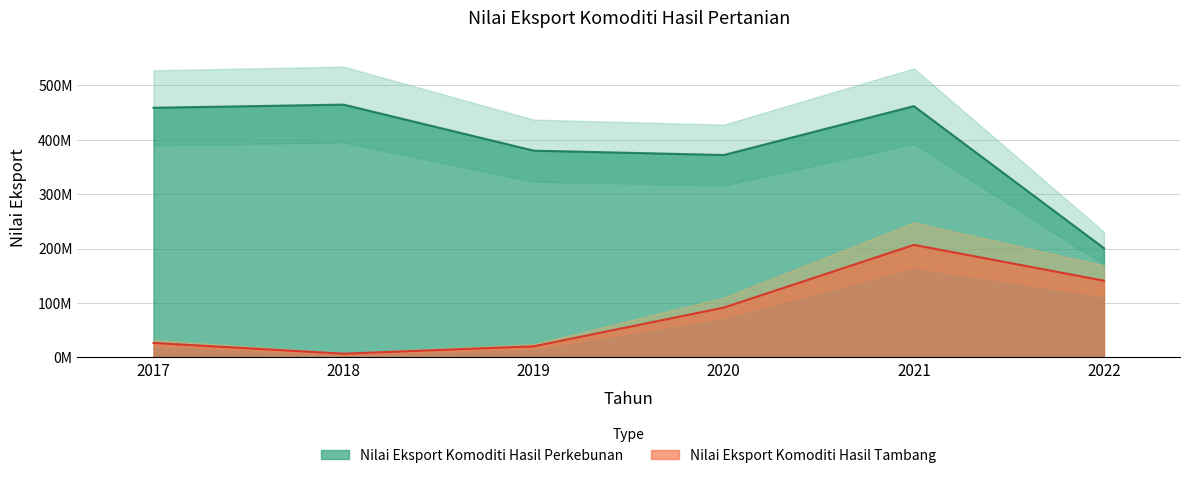

Which has a higher value, 2020 or 2017?

2017